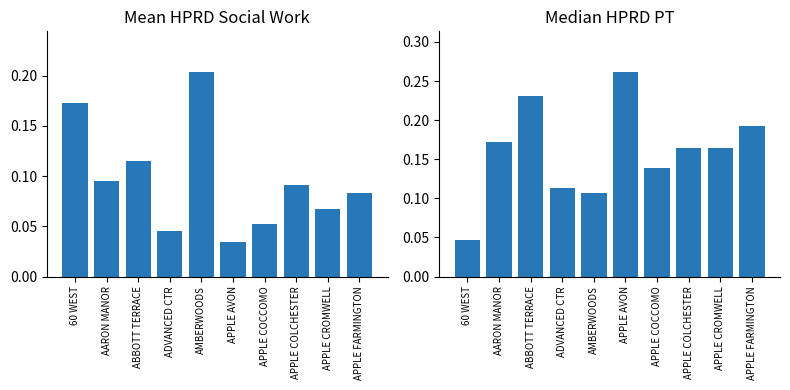

Which label corresponds to the smallest value in the chart?

APPLE AVON